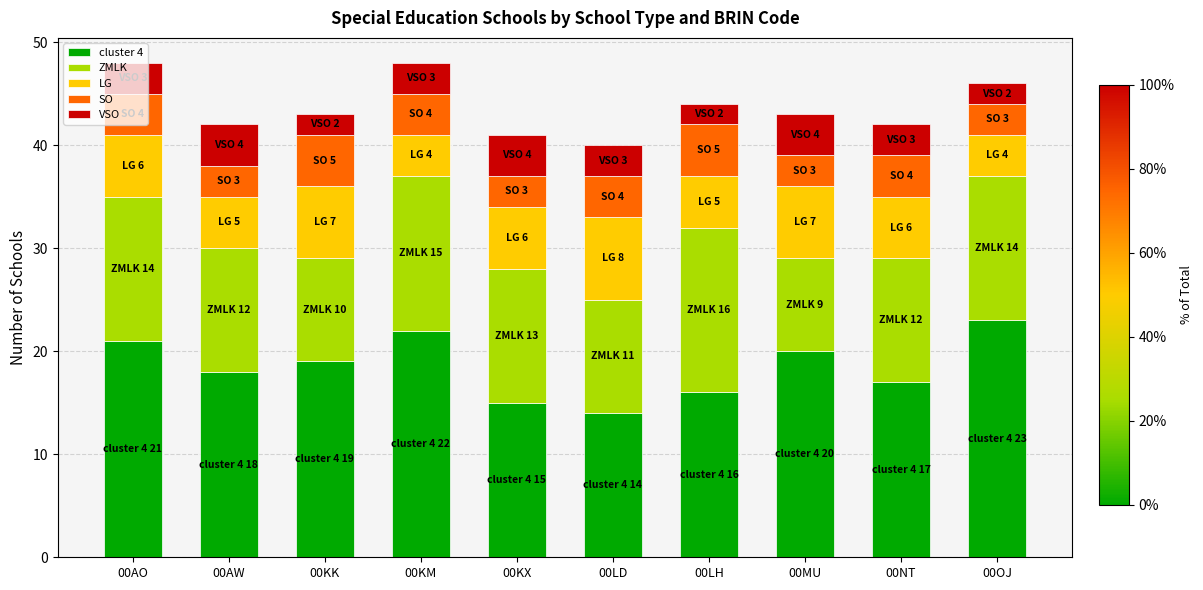

The cluster 4 series shows 17 at 00NT. True or false?

True